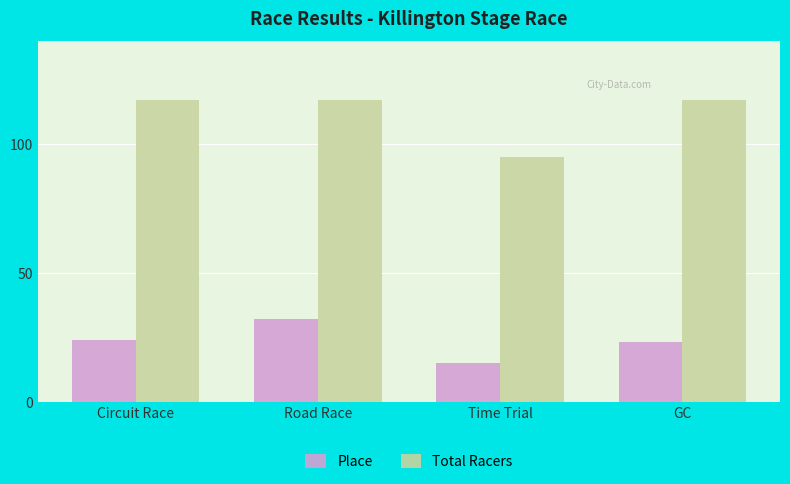

Count the number of data series in this chart.

2